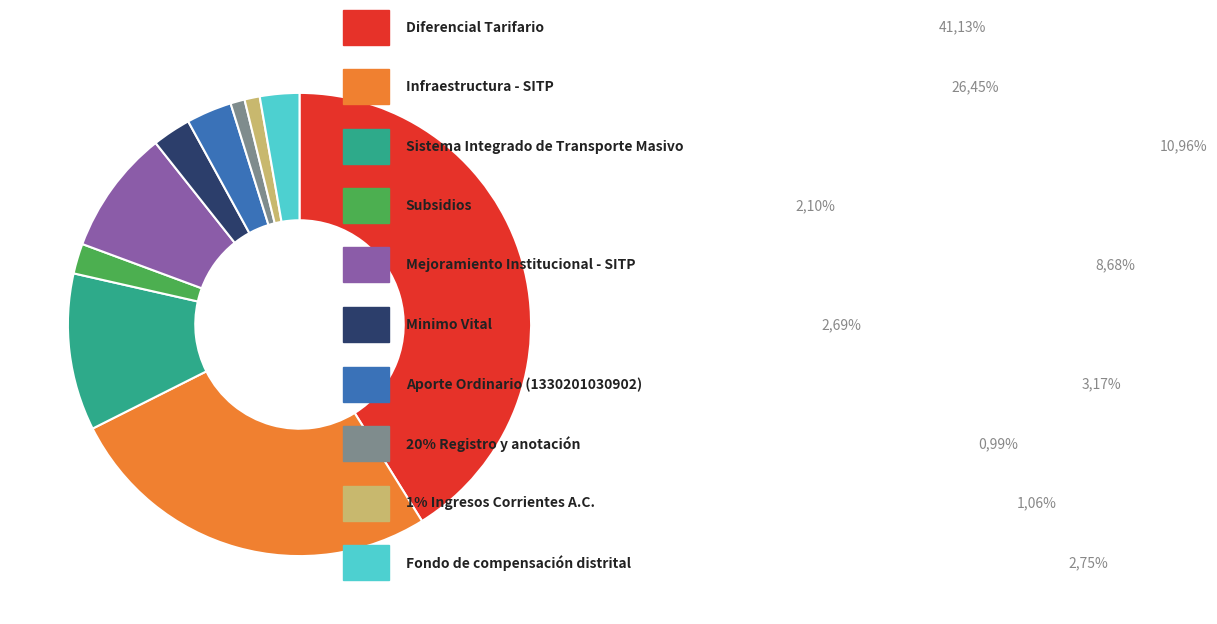

Does any single category account for the majority?

No